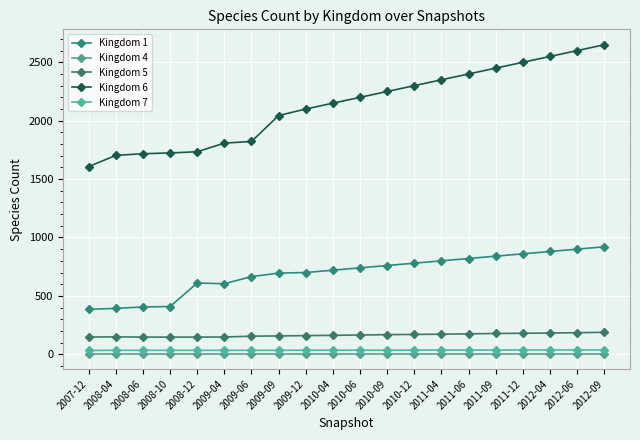

Is this an area chart (filled region under the line)?

No